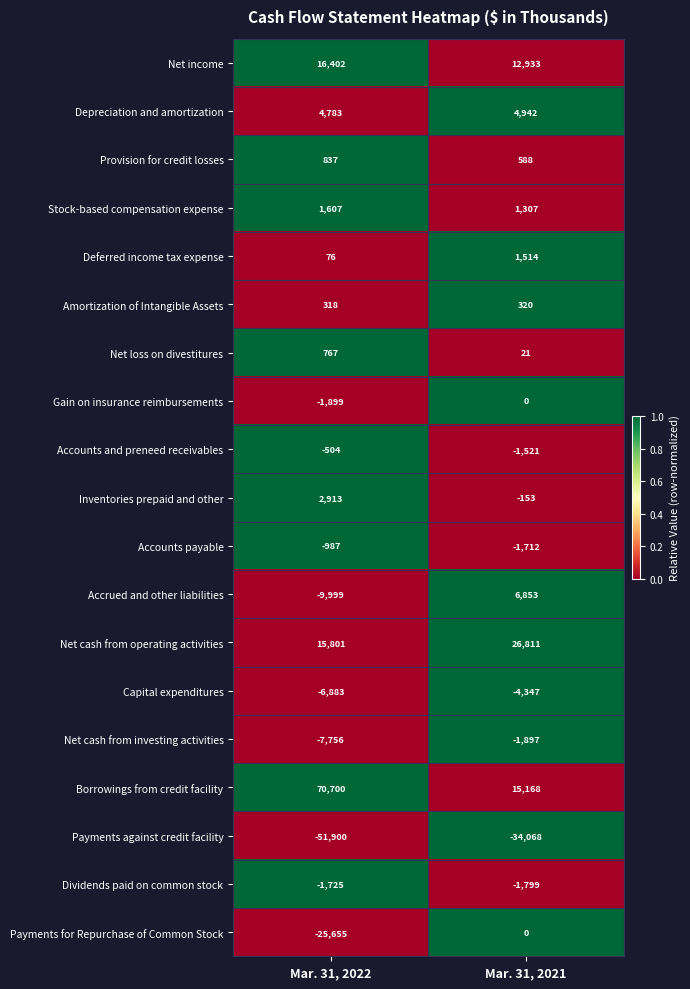

What is the difference between the Accounts payable values at Mar. 31, 2021 and Mar. 31, 2022?

725